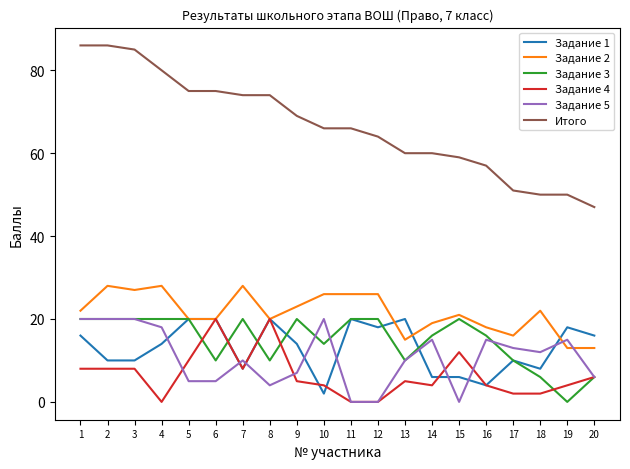

What is the total value across all series at 9?

138